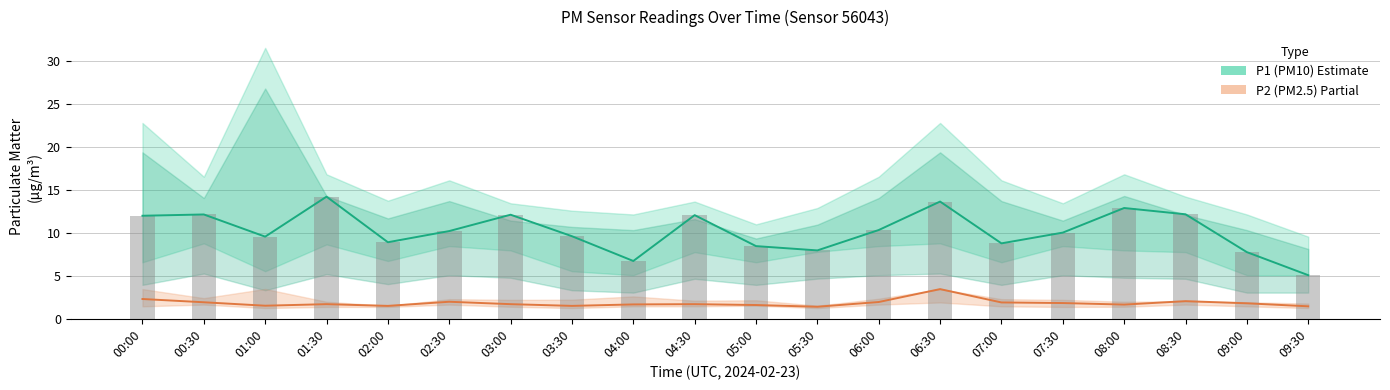

At which category does the chart reach its minimum across all series?

05:30